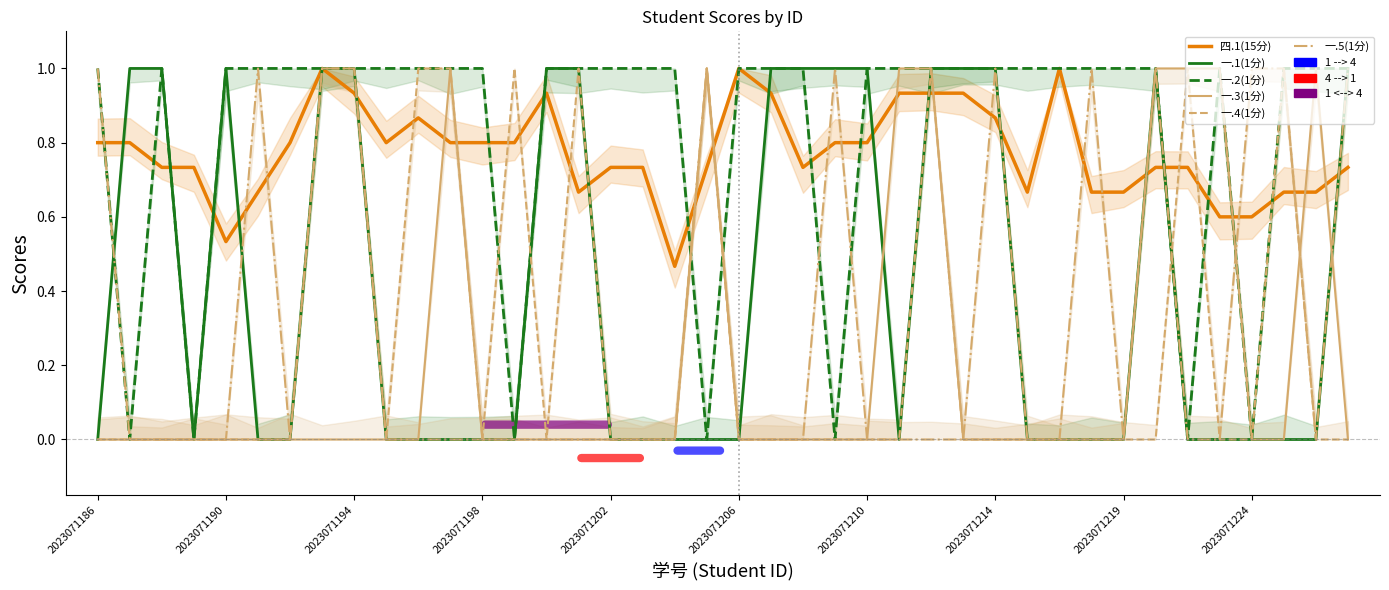

What position from the left is 29?

30